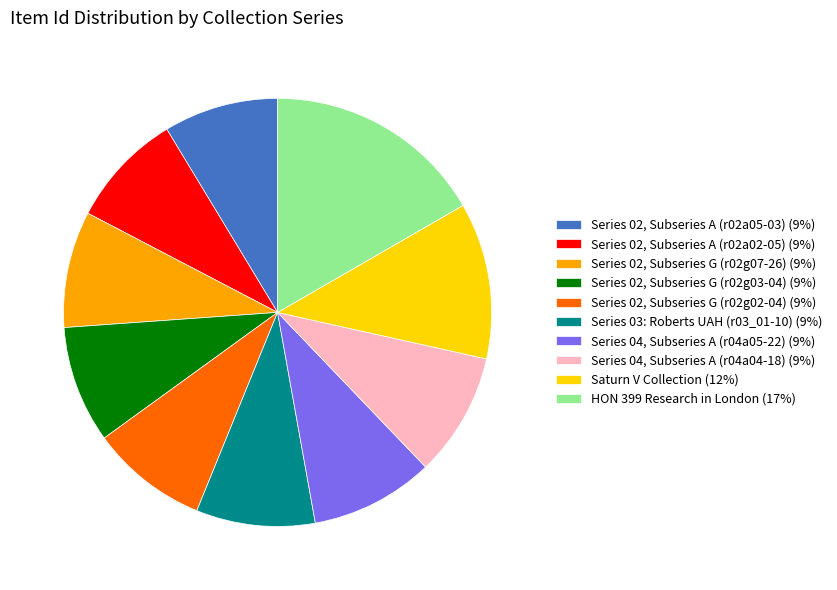

Is the sum of Series 04, Subseries A (r04a05-22) (9%) and Series 03: Roberts UAH (r03_01-10) (9%) greater than half?

No